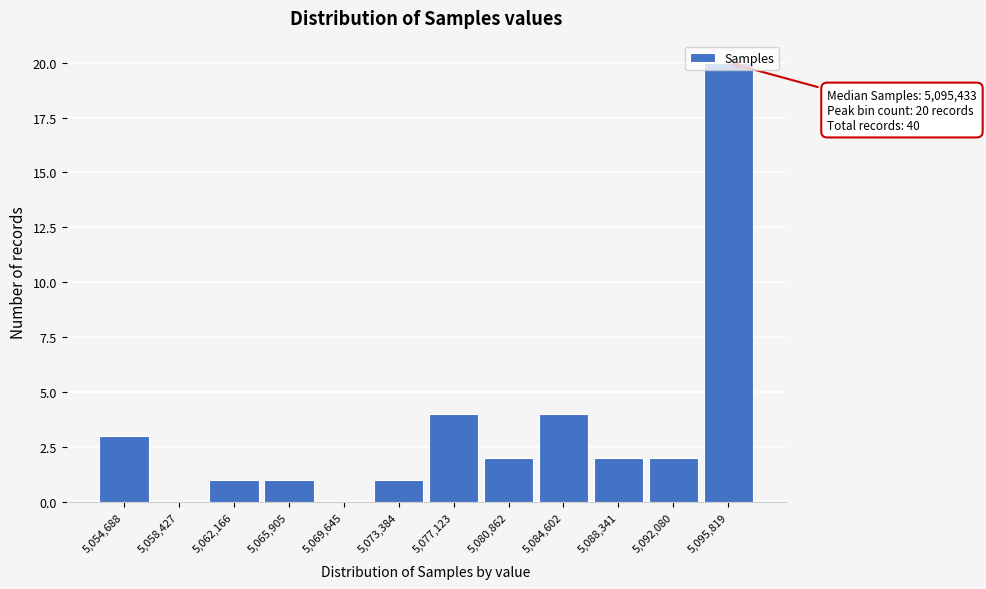

True or false: the data shows 4 at 5,084,602.

True